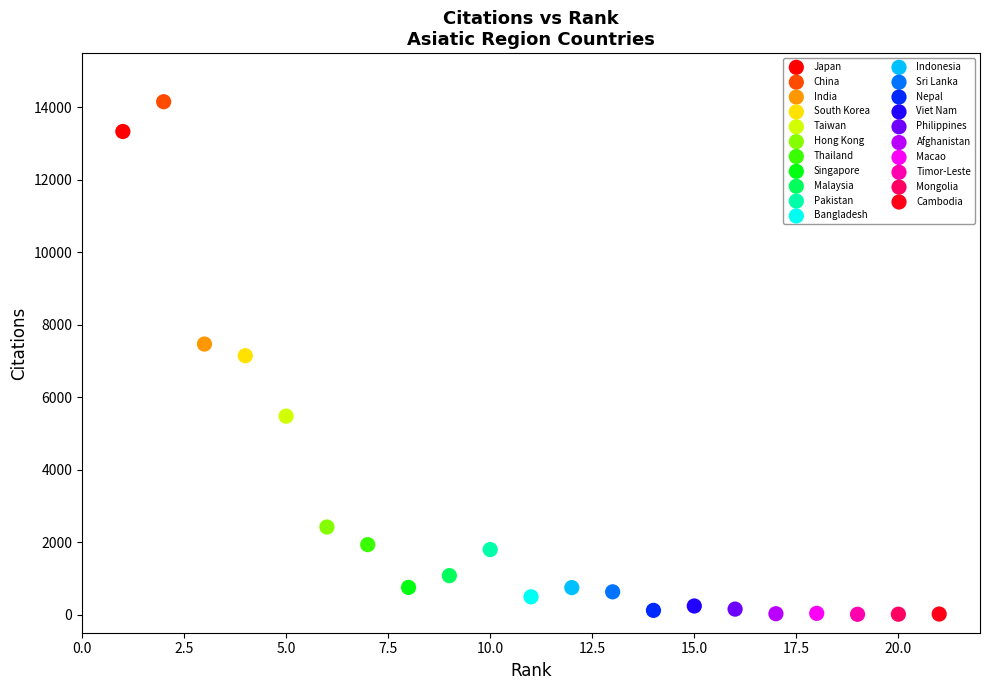

What are all the series names shown in the legend?

Japan, China, India, South Korea, Taiwan, Hong Kong, Thailand, Singapore, Malaysia, Pakistan, Bangladesh, Indonesia, Sri Lanka, Nepal, Viet Nam, Philippines, Afghanistan, Macao, Timor-Leste, Mongolia, Cambodia